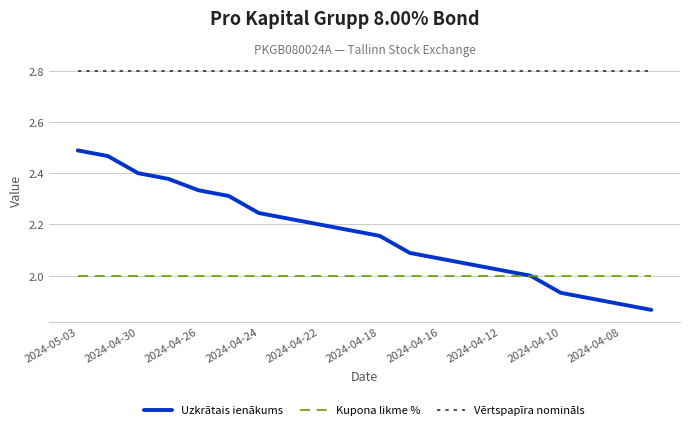

How many categories are shown in the chart?

20